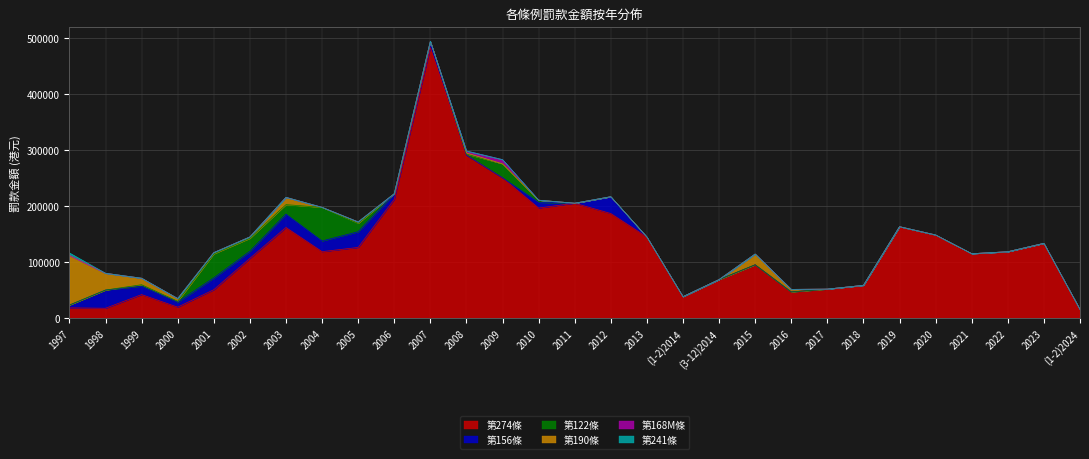

What is the highest value of the 第156條 series?

32500